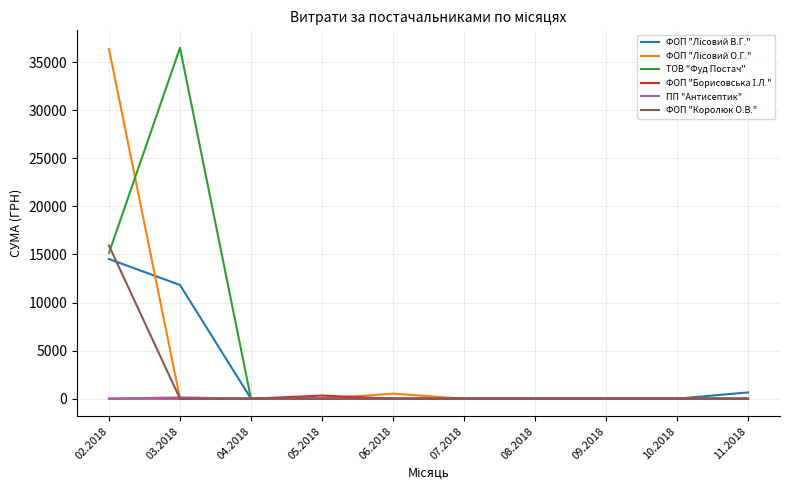

The value of ФОП "Королюк О.В." at 06.2018 is 5170.6. True or false?

False